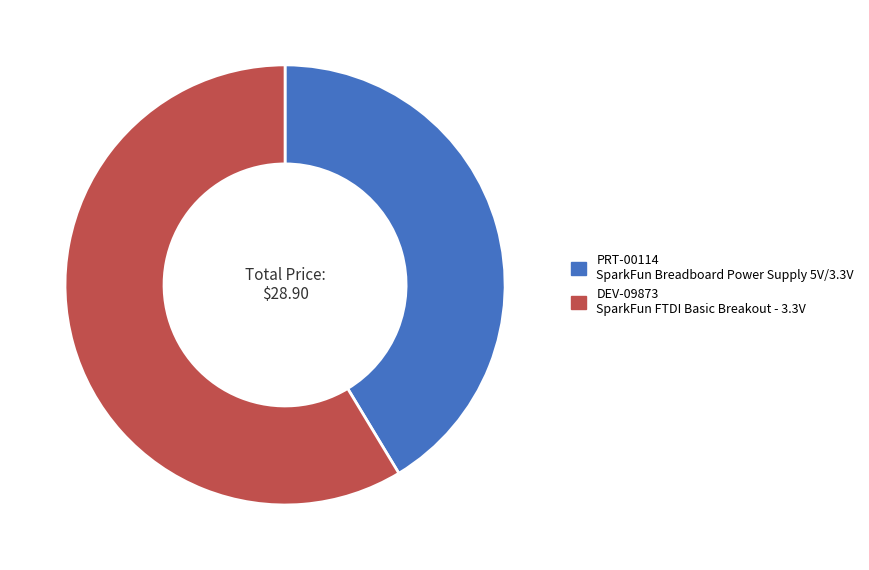

Rank the categories by value from lowest to highest.

PRT-00114, DEV-09873